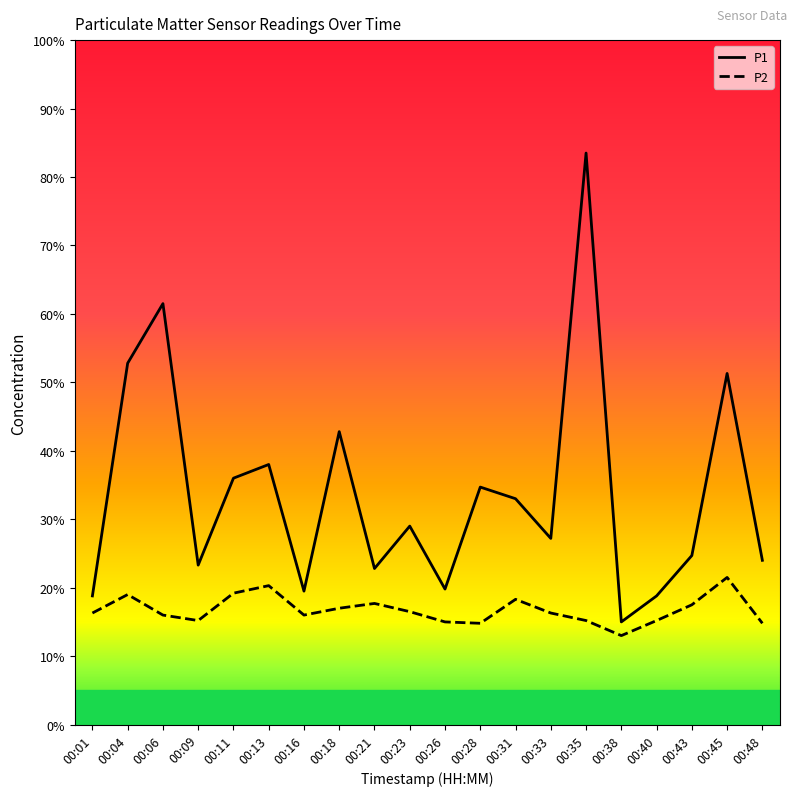

Which has a higher value, 00:38 or 00:01?

00:01